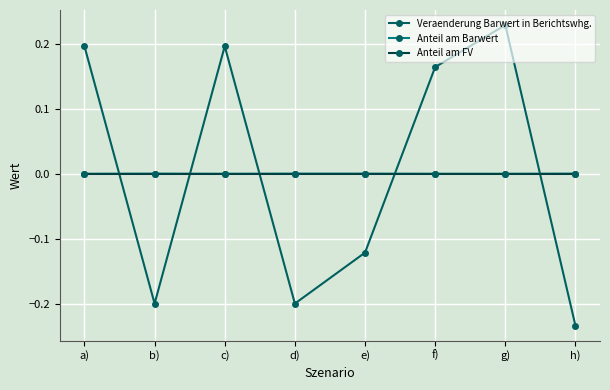

At which label is Veraenderung Barwert in Berichtswhg. closest to 0?

e)